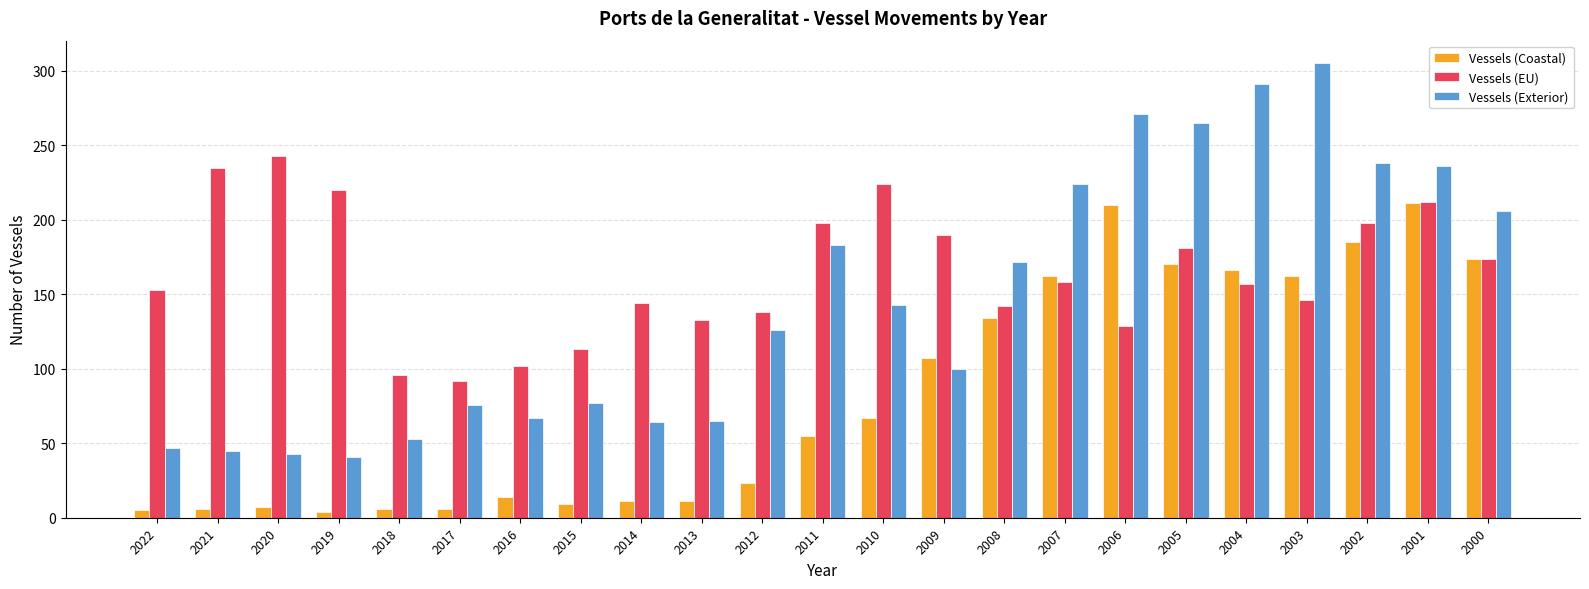

Which series changed the most between 2017 and 2009?

Vessels (Coastal)